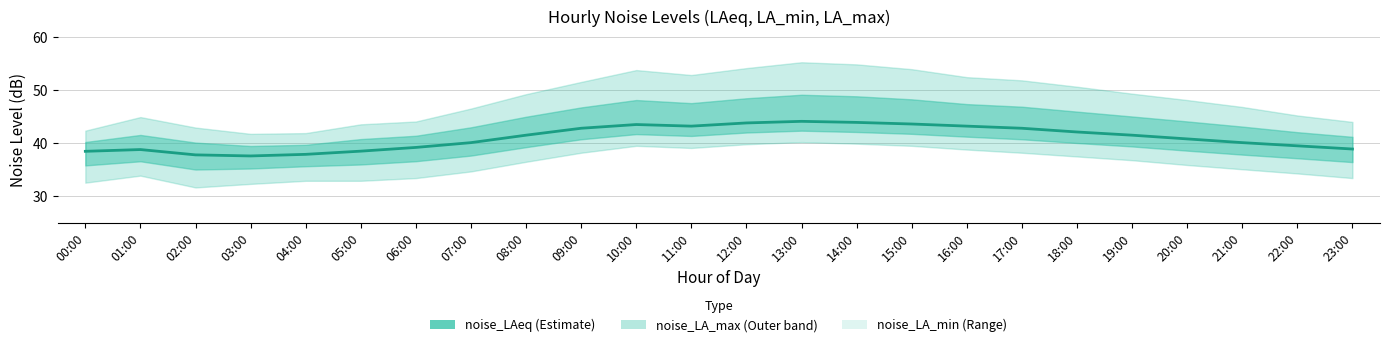

What is the sum of the values at 21:00 and 06:00?

79.3